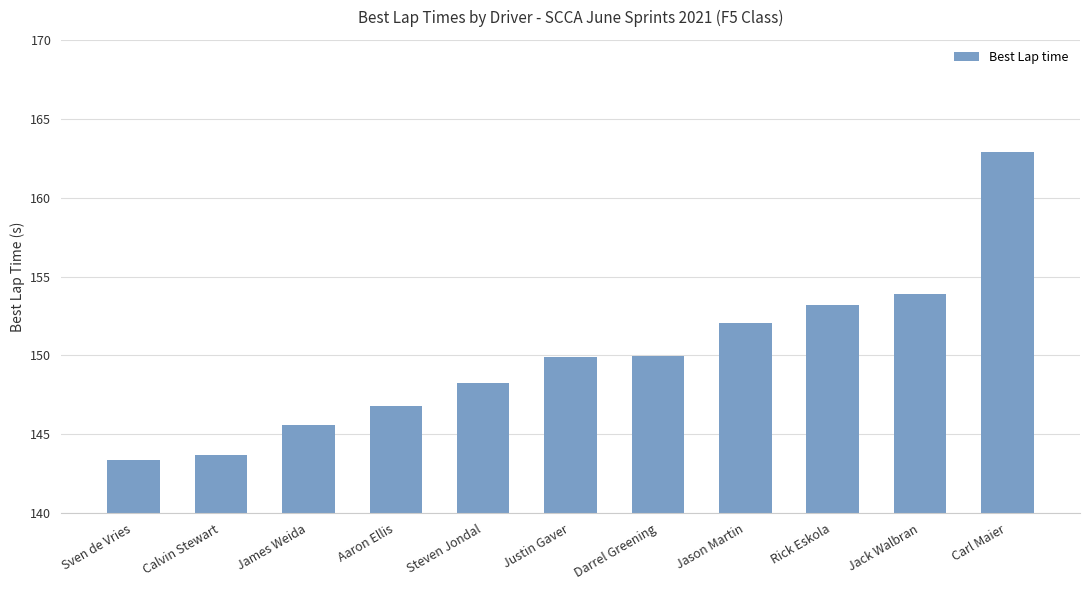

Does the chart contain stacked bars?

No